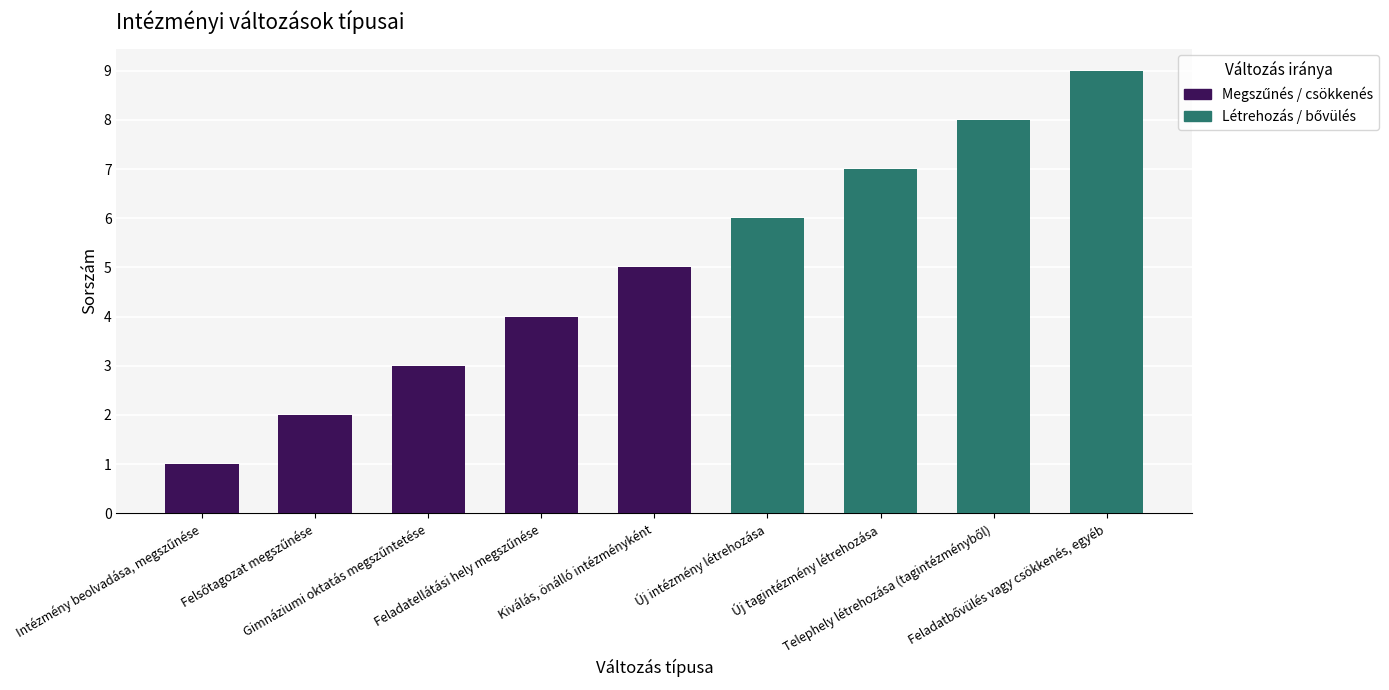

What is the difference between the maximum and second lowest values?

7